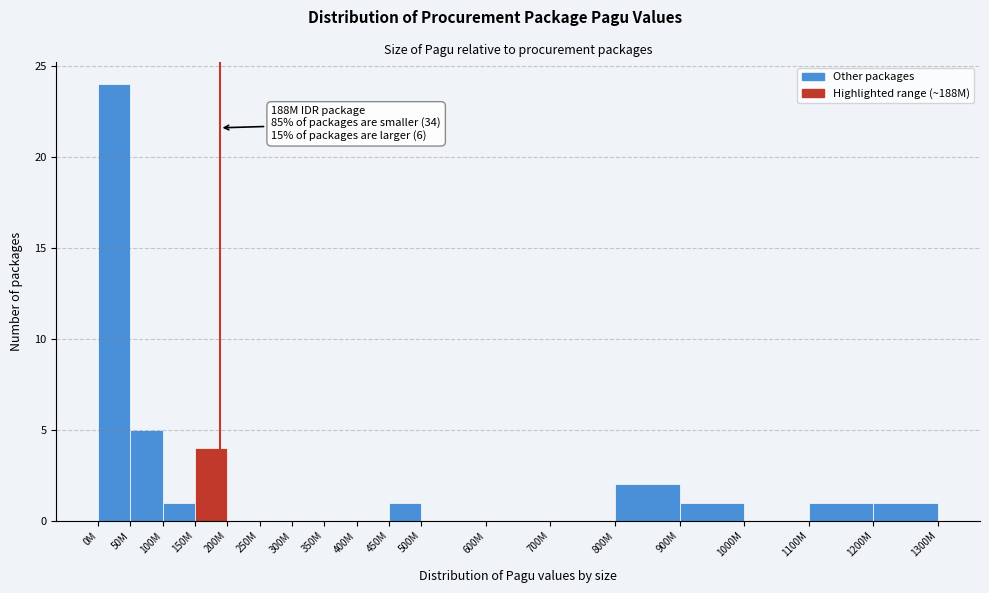

Reading left to right, extract all data points from this chart.

0M=24	50M=5	100M=1	150M=4	200M=0	250M=0	300M=0	350M=0	400M=0	450M=1	500M=0	600M=0	700M=0	800M=2	900M=1	1000M=0	1100M=1	1200M=1